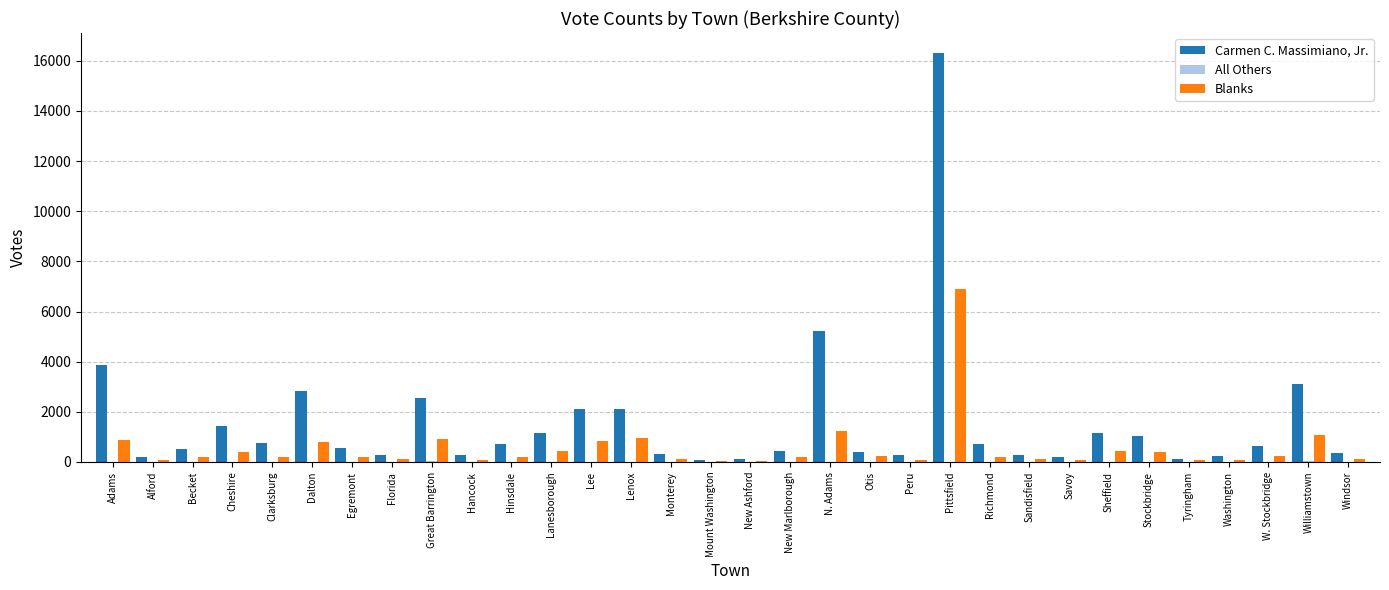

What is the average value of the Carmen C. Massimiano, Jr. series?

1575